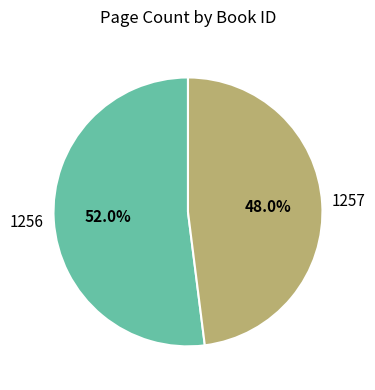

To the nearest percent, what percentage of the pie is 1257?

48%